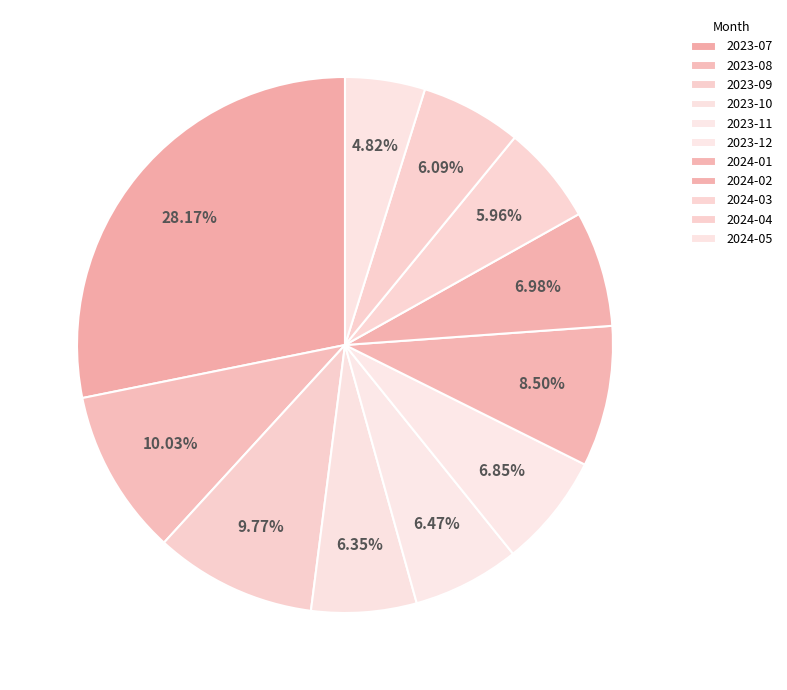

What is the largest slice in the pie chart?

2023-07